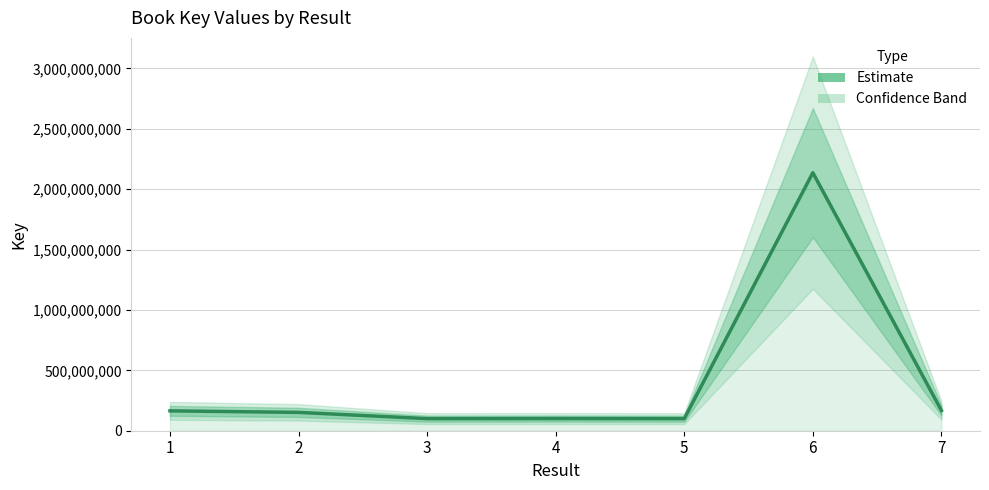

At which label is the value closest to 1118351768?

7